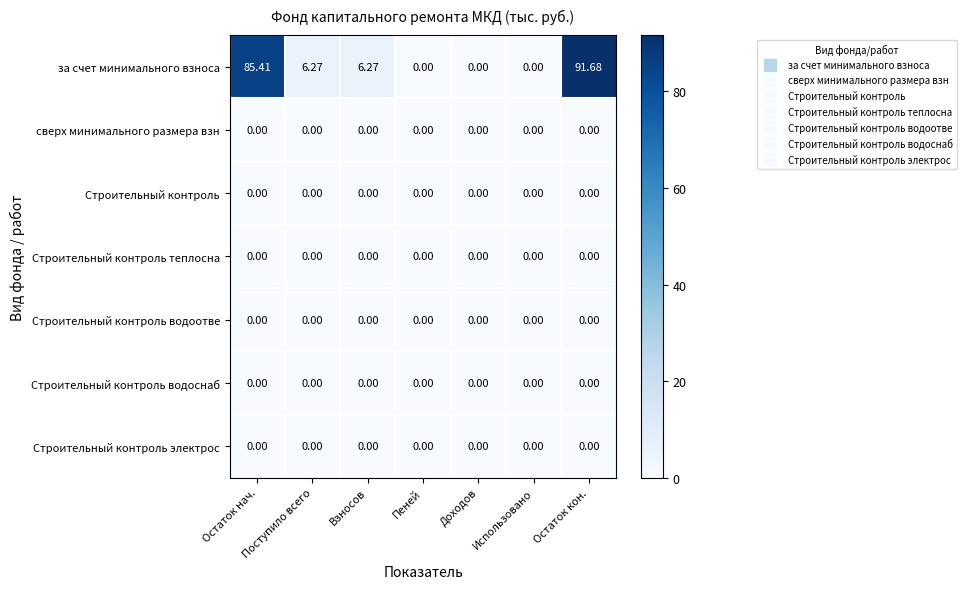

Between Доходов and Остаток кон., which series saw the biggest shift?

за счет минимального взноса